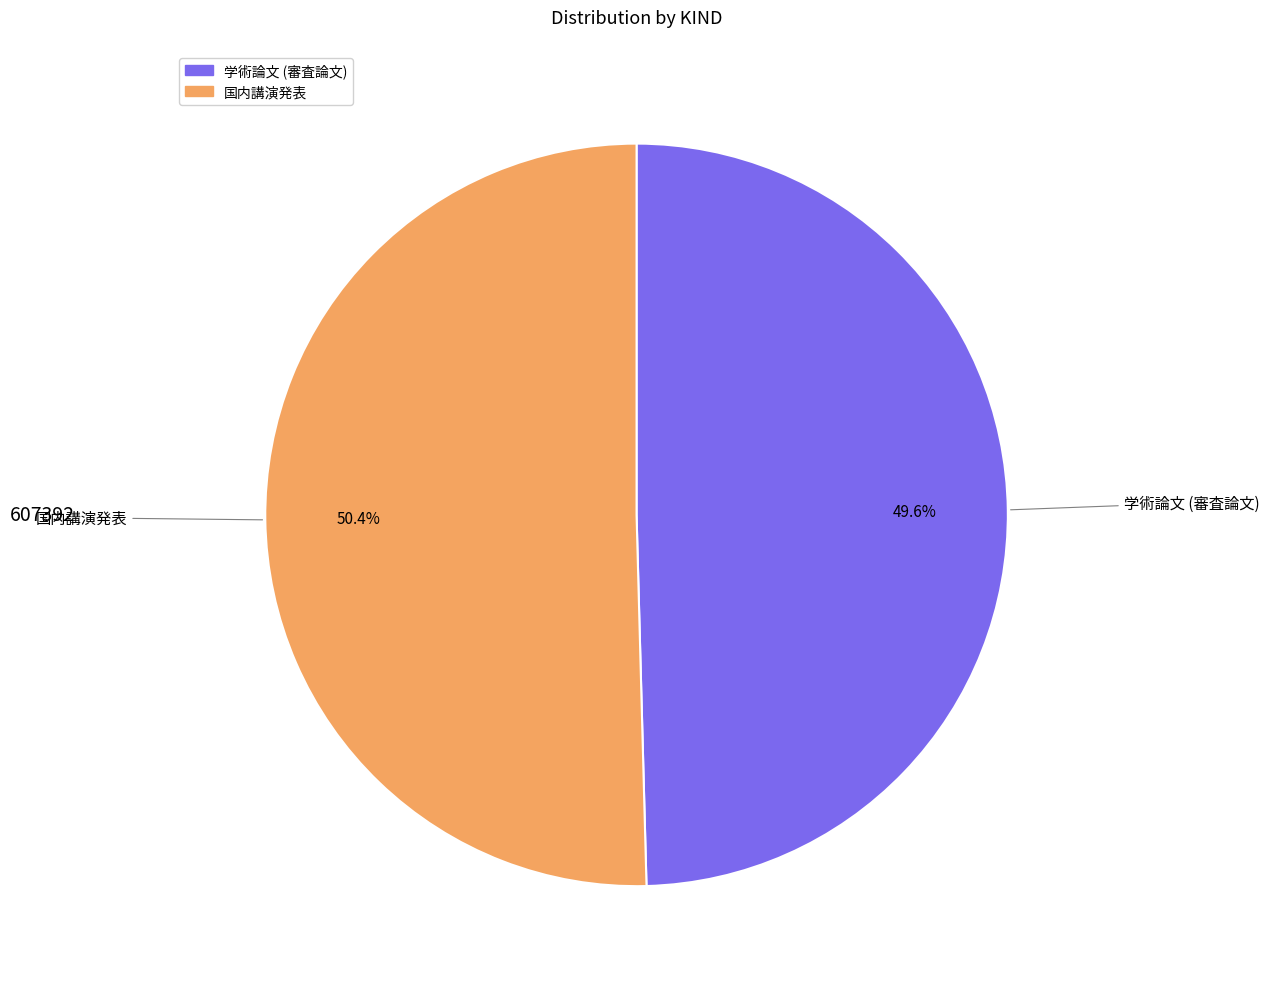

To the nearest percent, what percentage of the pie is 国内講演発表?

50%